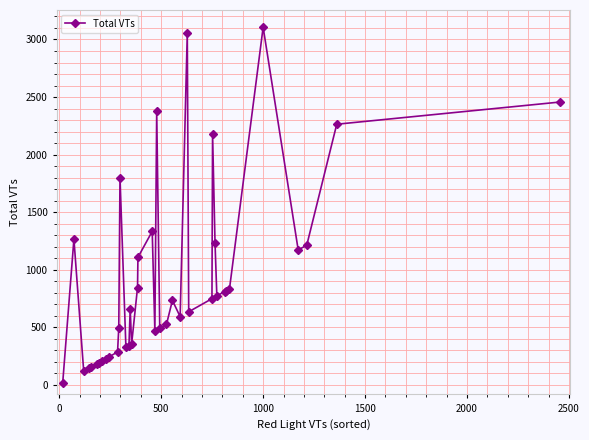

What is the average value?

920